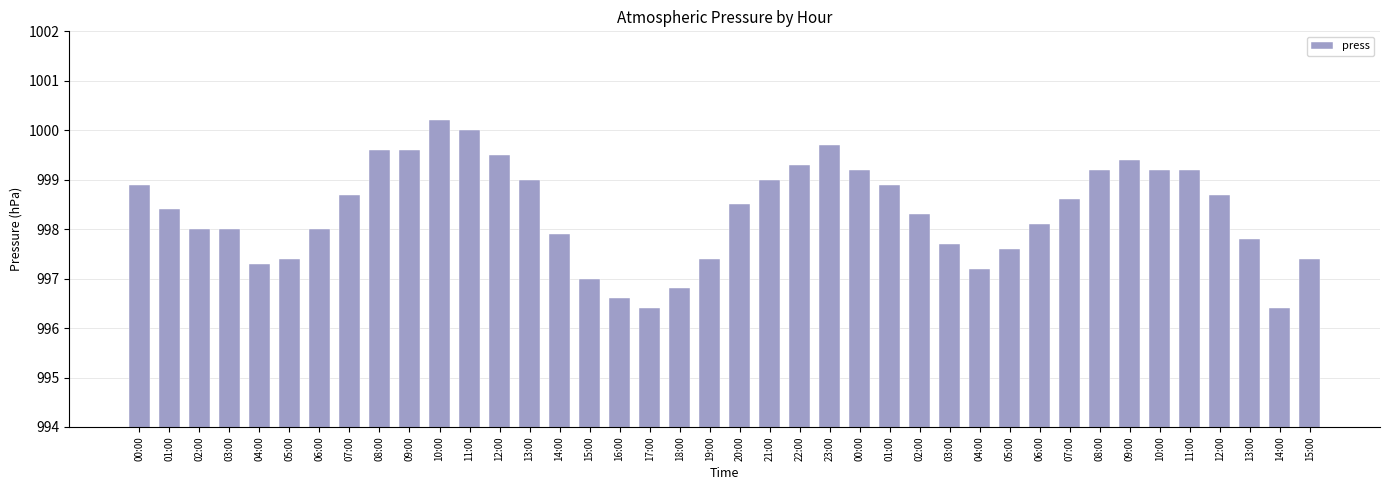

Is it true that the value at 02:00 is 998.3?

True